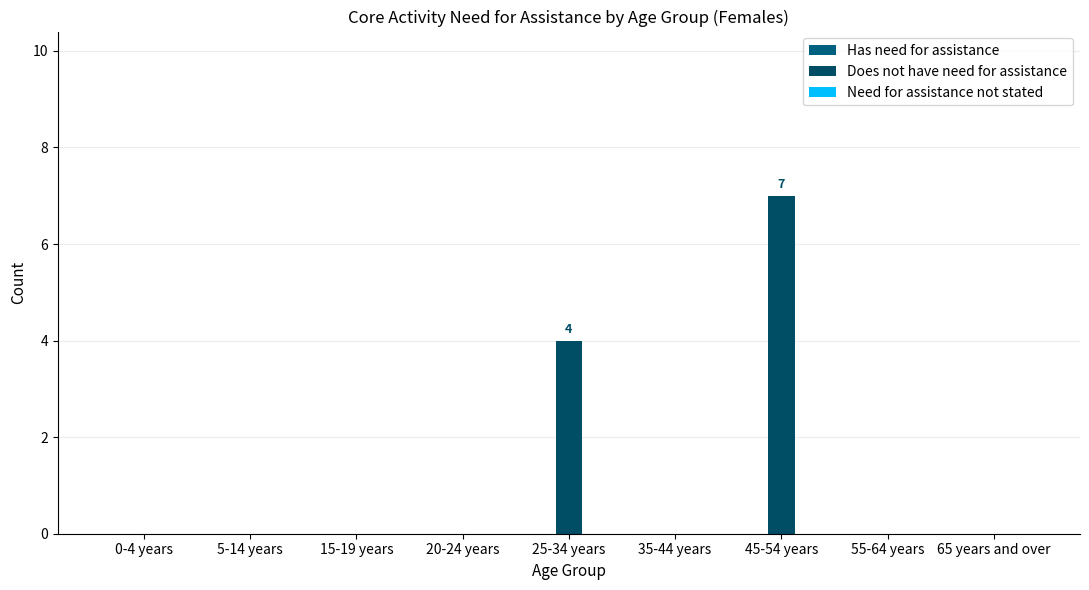

Are the bars horizontal?

No